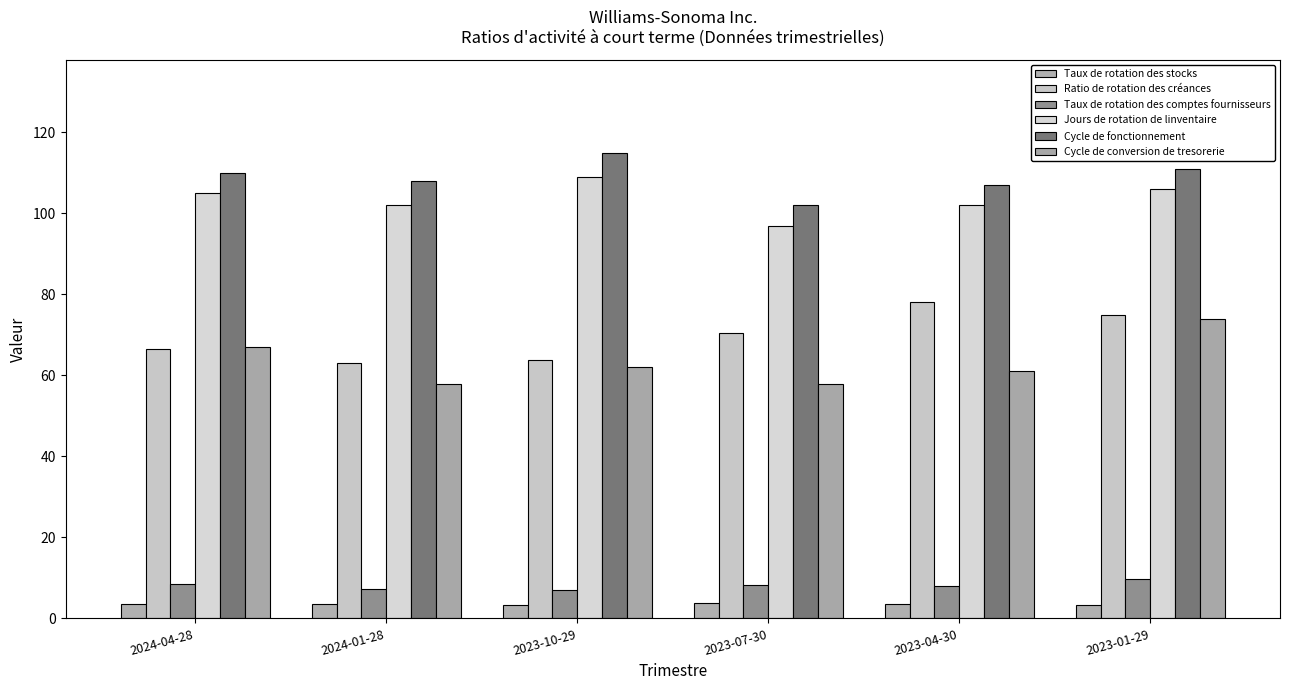

Are the bars horizontal?

No